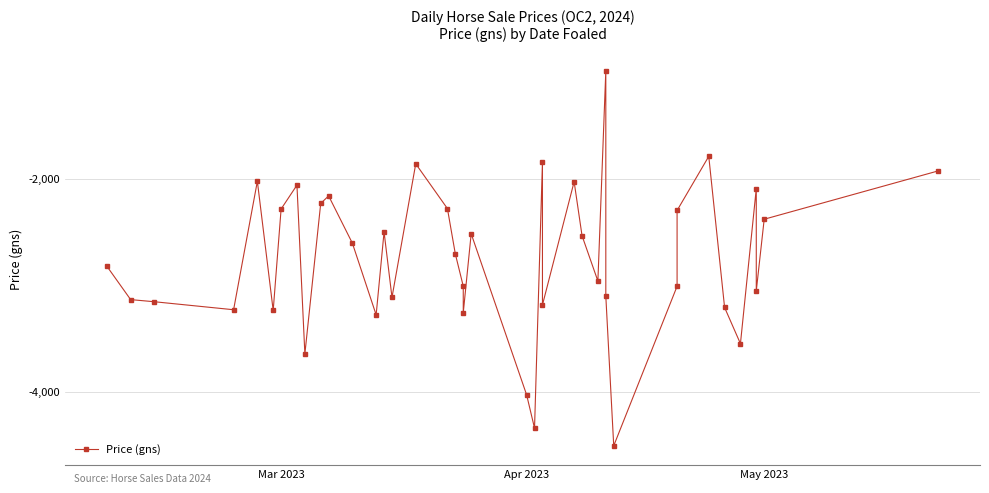

Count the number of categories in the chart.

40